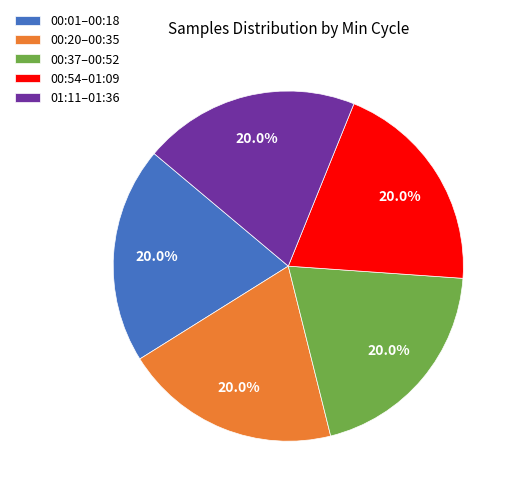

What is the ratio of the value at 00:54–01:09 to the value at 00:20–00:35?

1.0